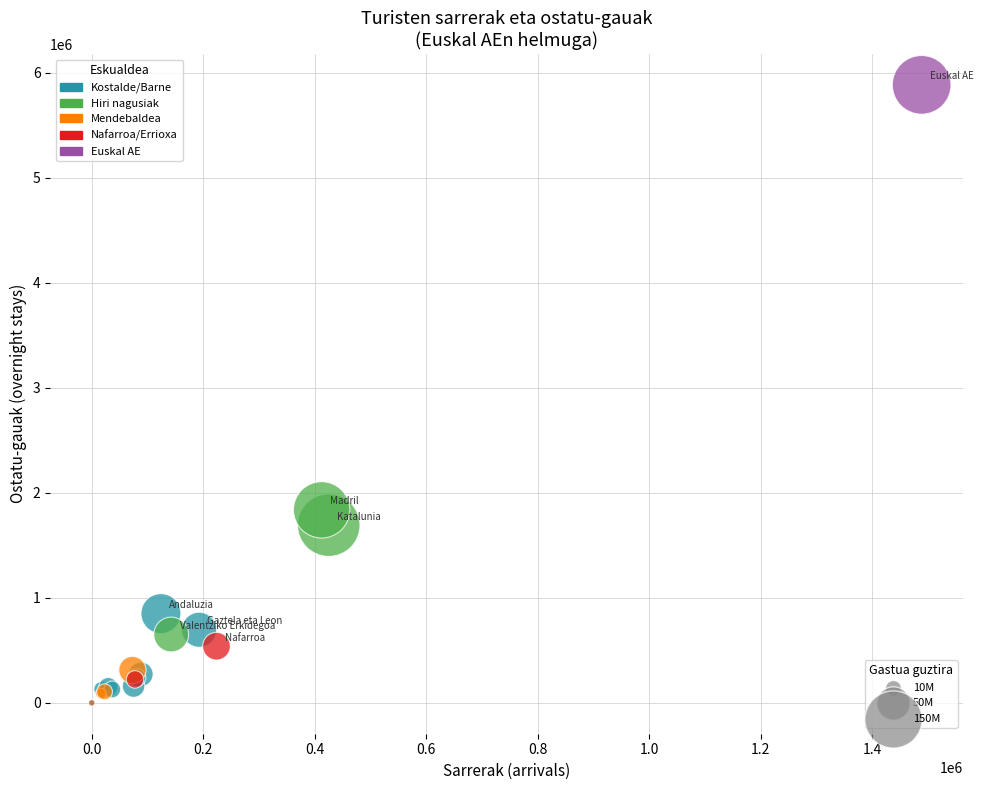

What Y value in the scatter plot is closest to 2943461?

1838417.8